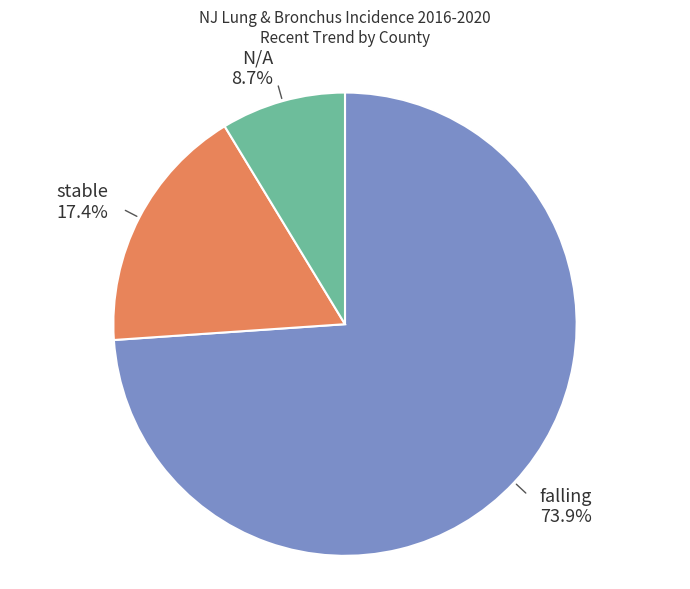

Is there any slice that represents more than half of the pie?

Yes